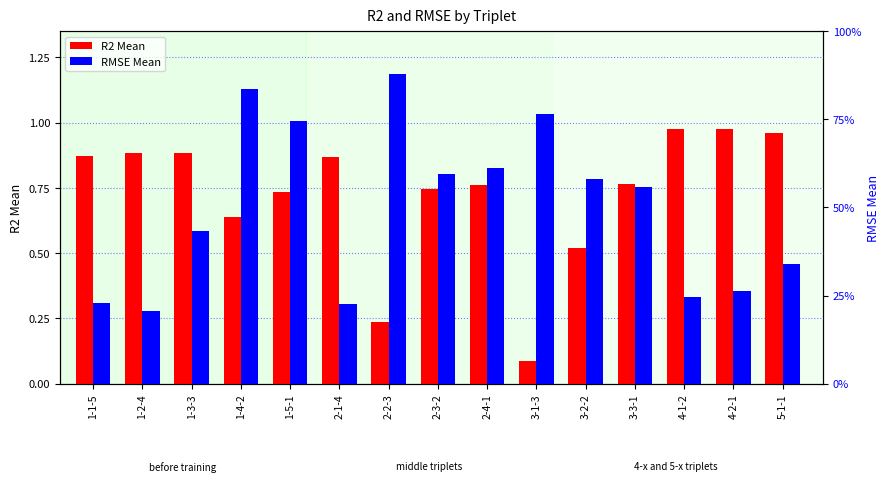

Which series has the widest spread of values?

R2 Mean